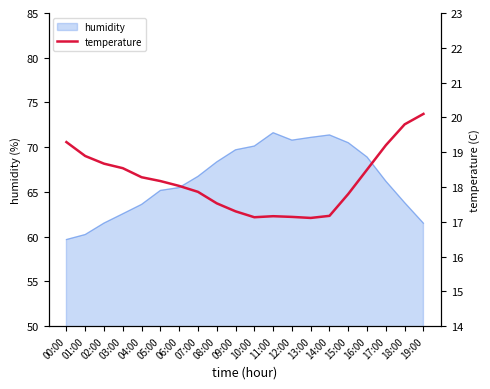

How many data points are above 18?

11